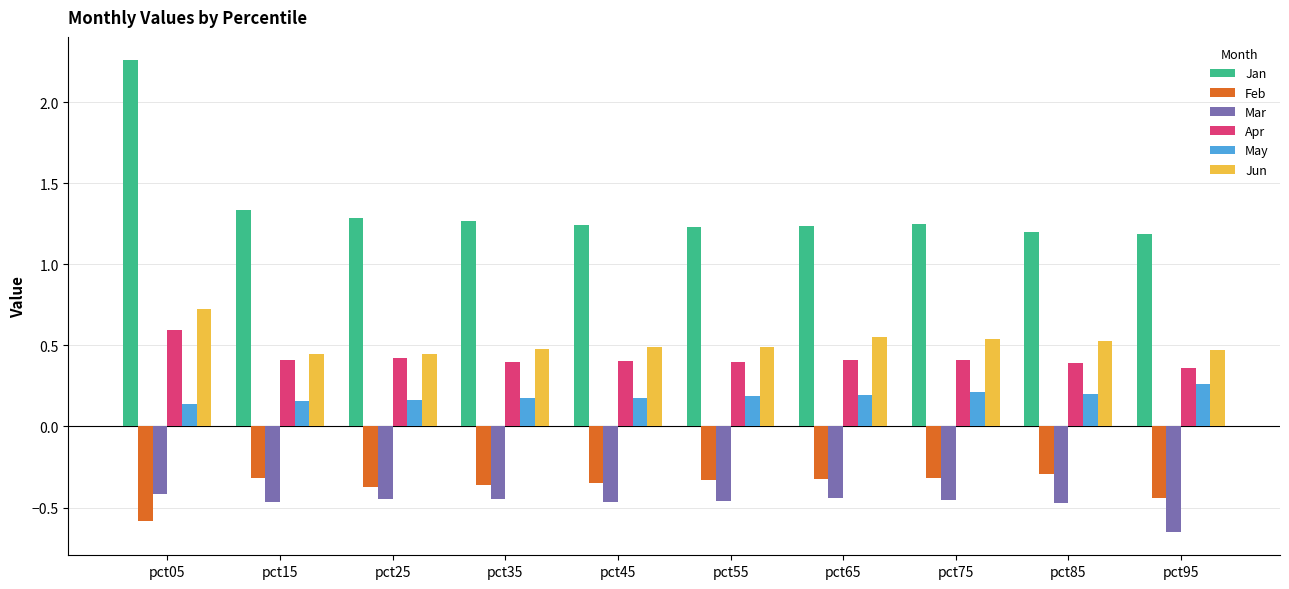

How many Apr values are between 0 and 1?

10